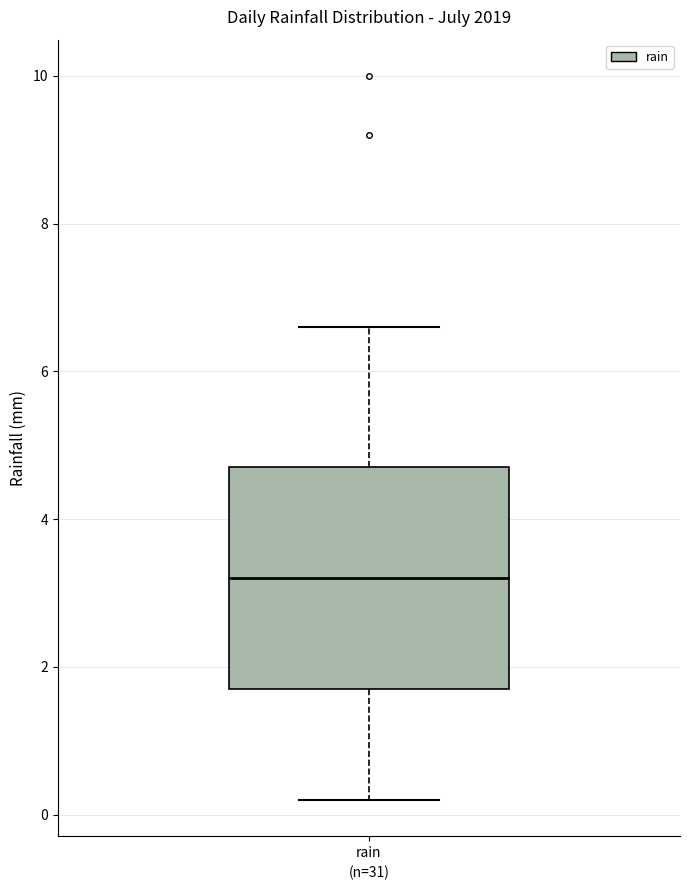

Where is the lower edge of the box for rain on the y-axis? The values are not printed on the chart, so give them approximately, as read against the axis.

1.8